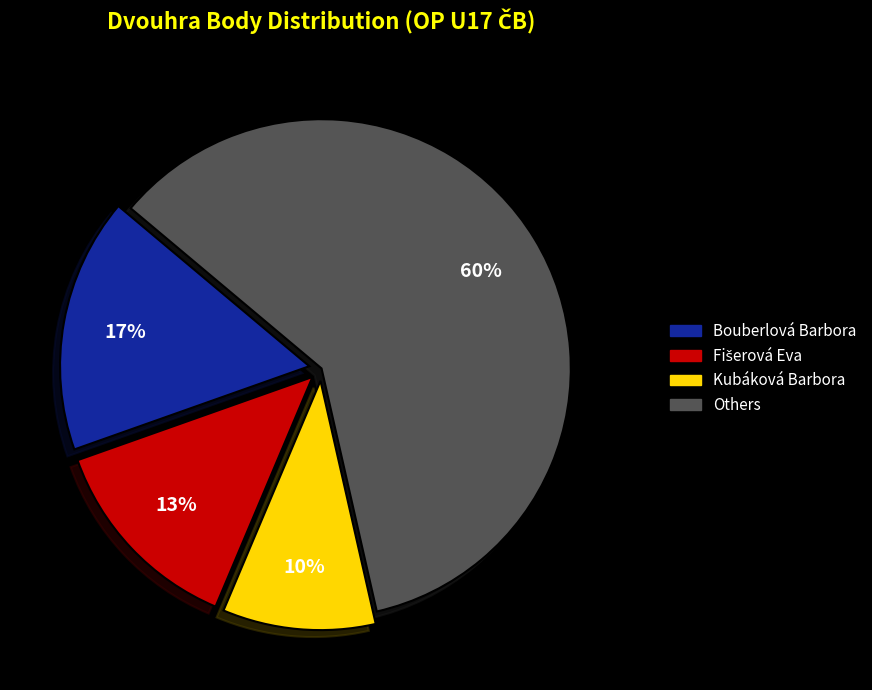

Which category has the biggest portion of the pie?

Others